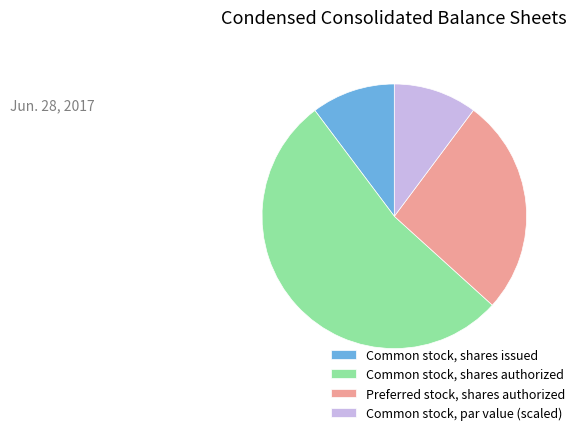

What is the majority slice?

Common stock, shares authorized